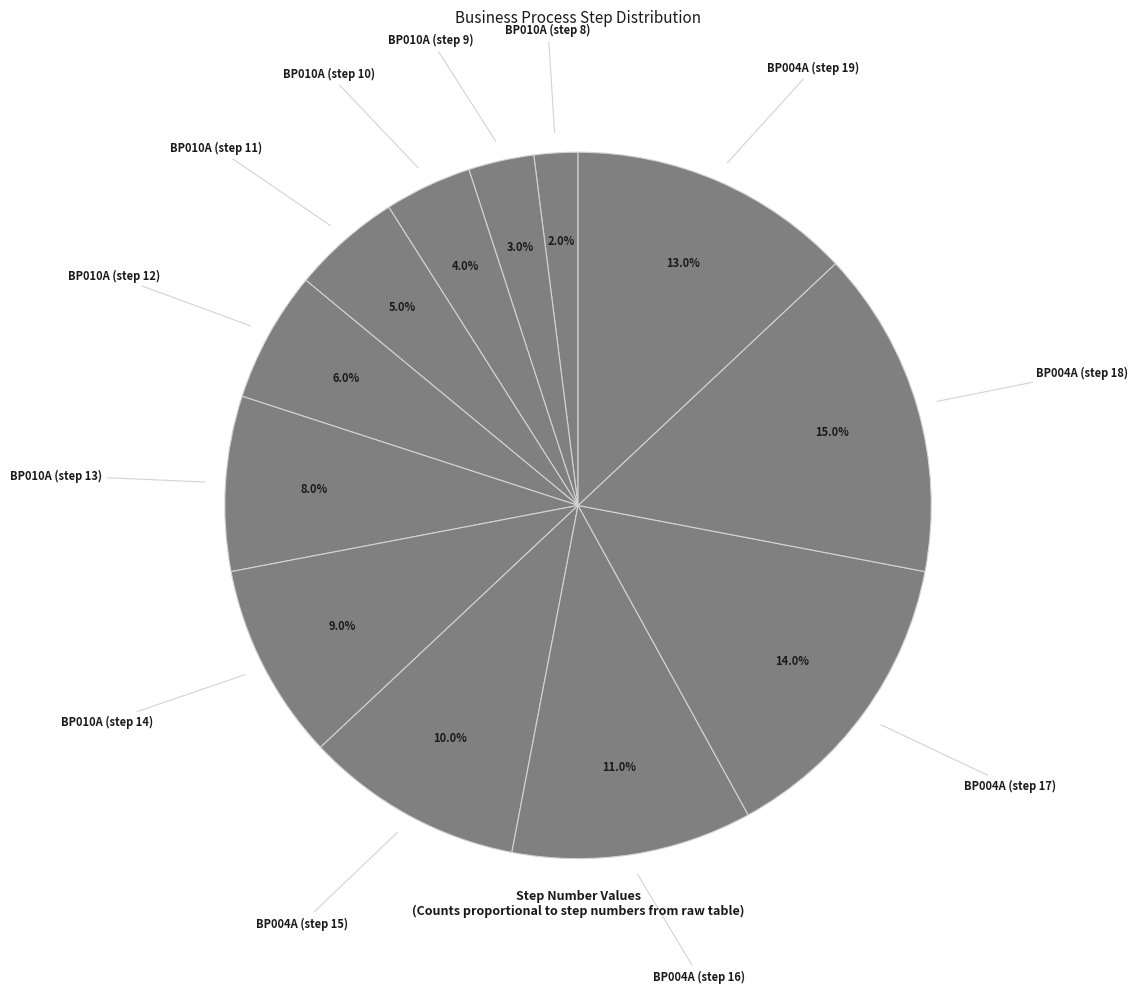

Which category has the biggest portion of the pie?

BP004A (step 18)